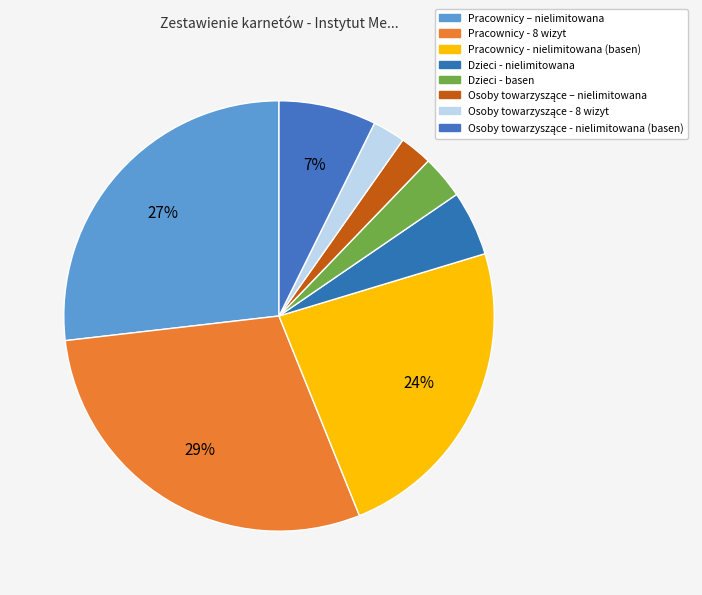

To the nearest percent, what portion does Dzieci - nielimitowana represent?

5%